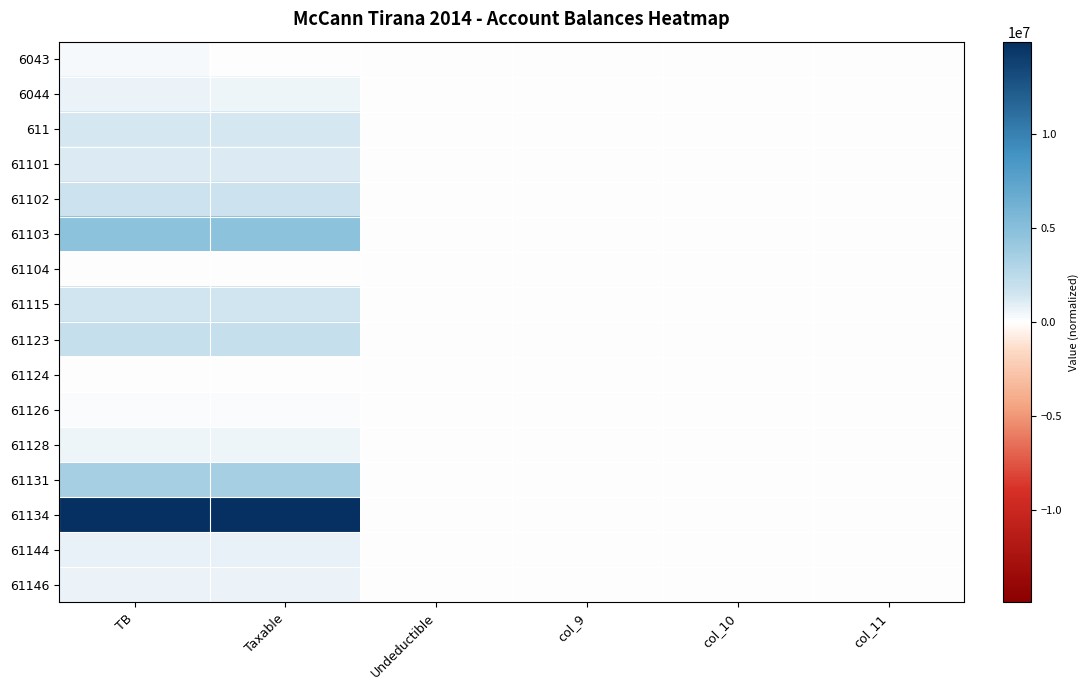

At which category does the chart reach its peak across all series?

TB